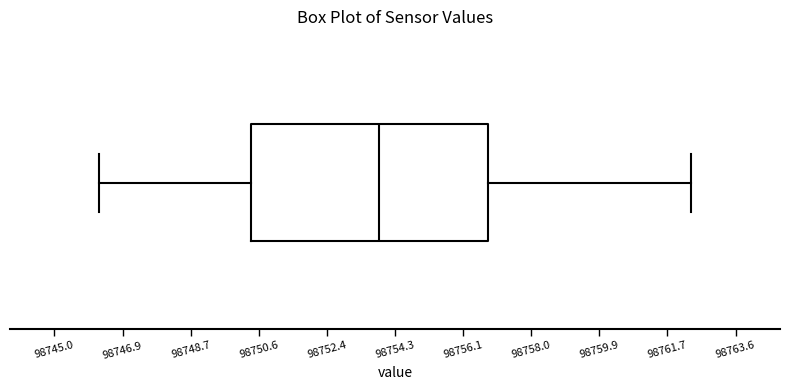

Read this box plot against the x-axis: the position of the median line, the range covered by the box, and the ends of both whiskers. The values are not printed on the chart, so give them approximately, as read against the axis.

median 98753.8, box 98750.4 to 98756.8, whiskers 98746.2 to 98762.4